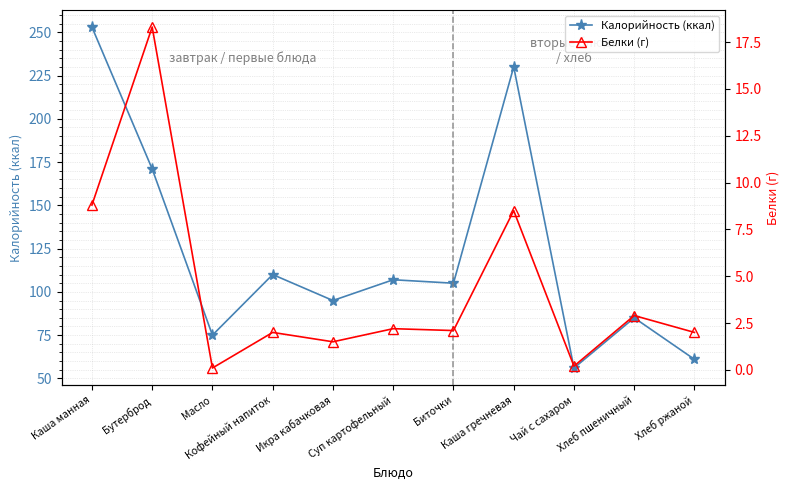

Which series has the widest spread of values?

Калорийность (ккал)